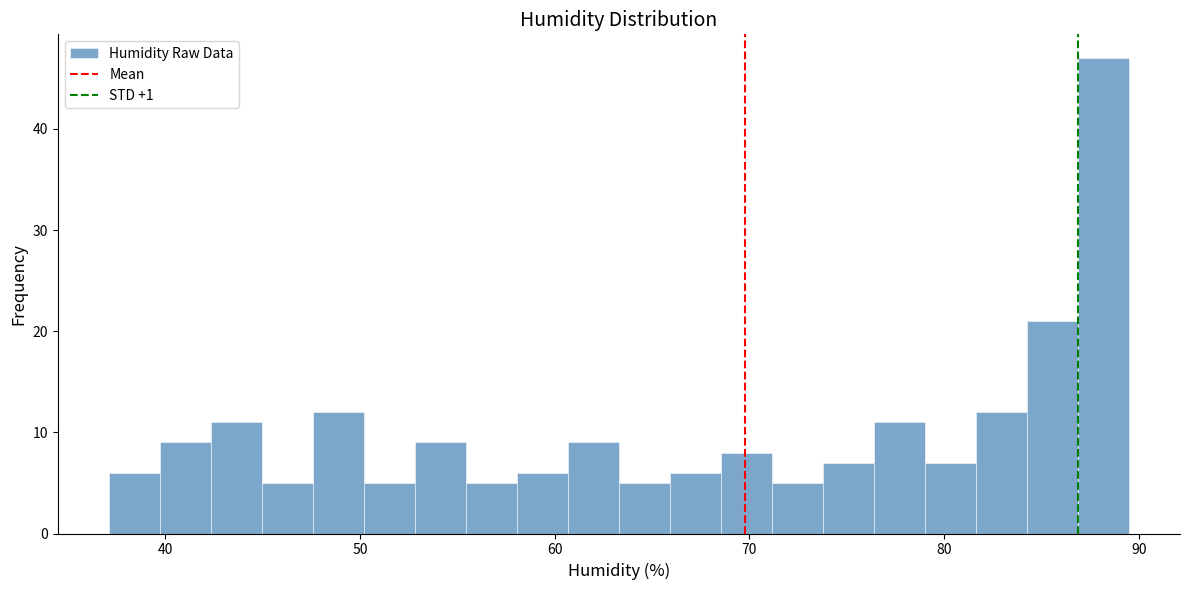

Around what value on the x-axis is the tallest bar? Give the approximate position of its centre, as read against the axis.

88